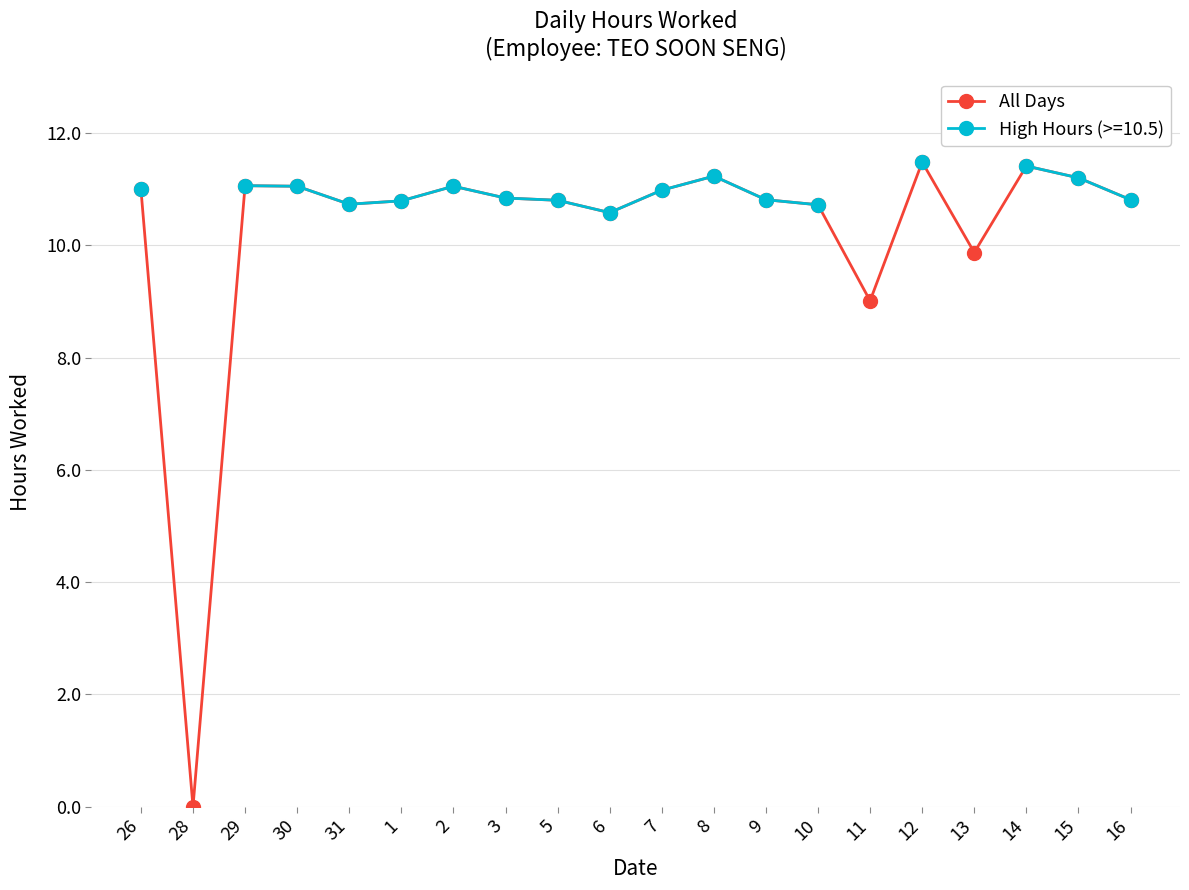

At which label is the value closest to 5?

11